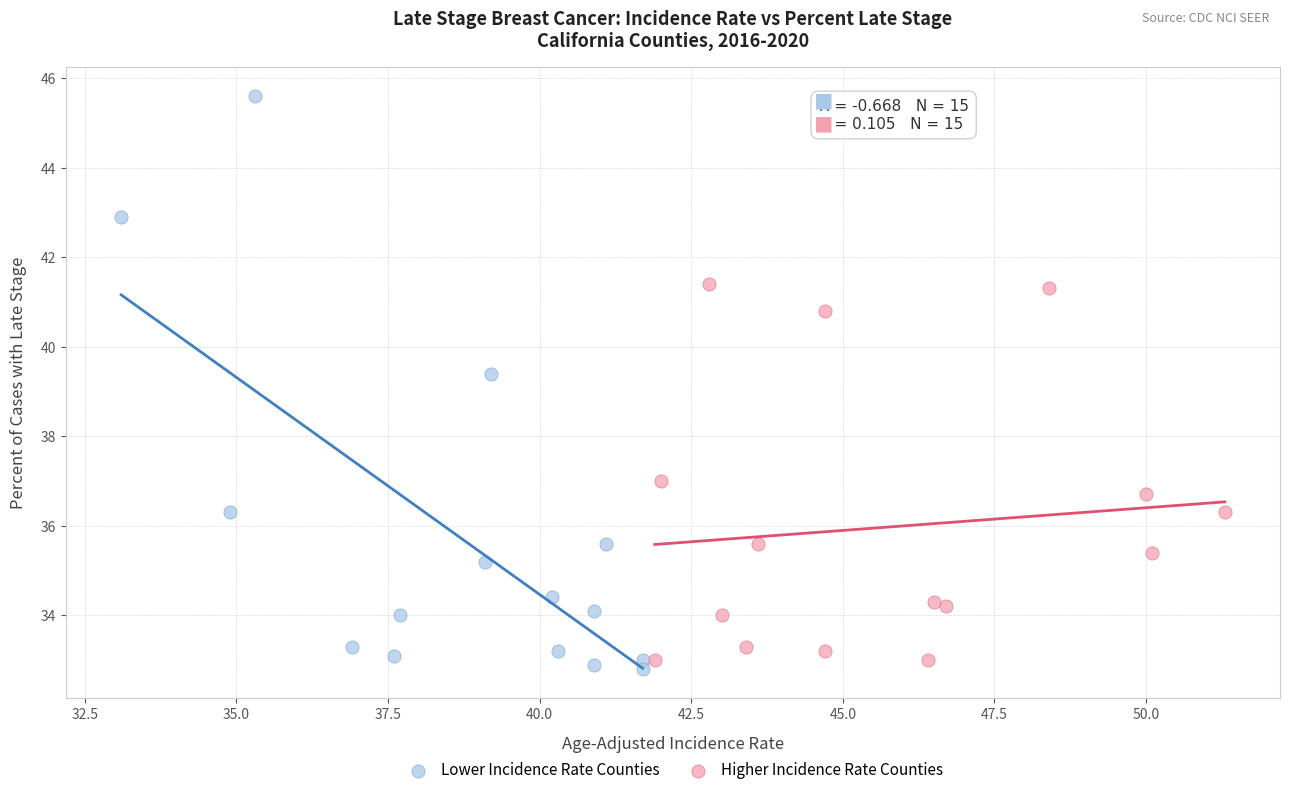

Which series has the largest Y range (max minus min)?

Lower Incidence Rate Counties